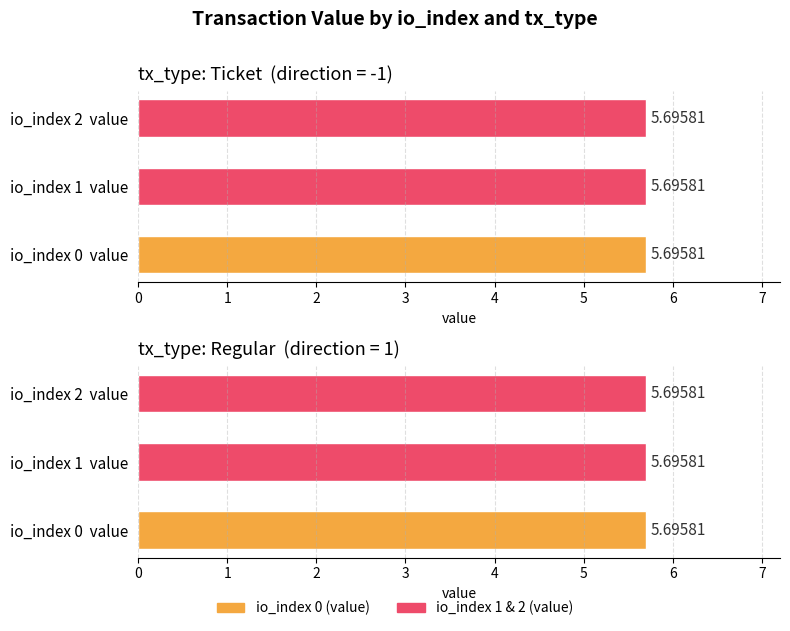

Does the chart contain stacked bars?

No